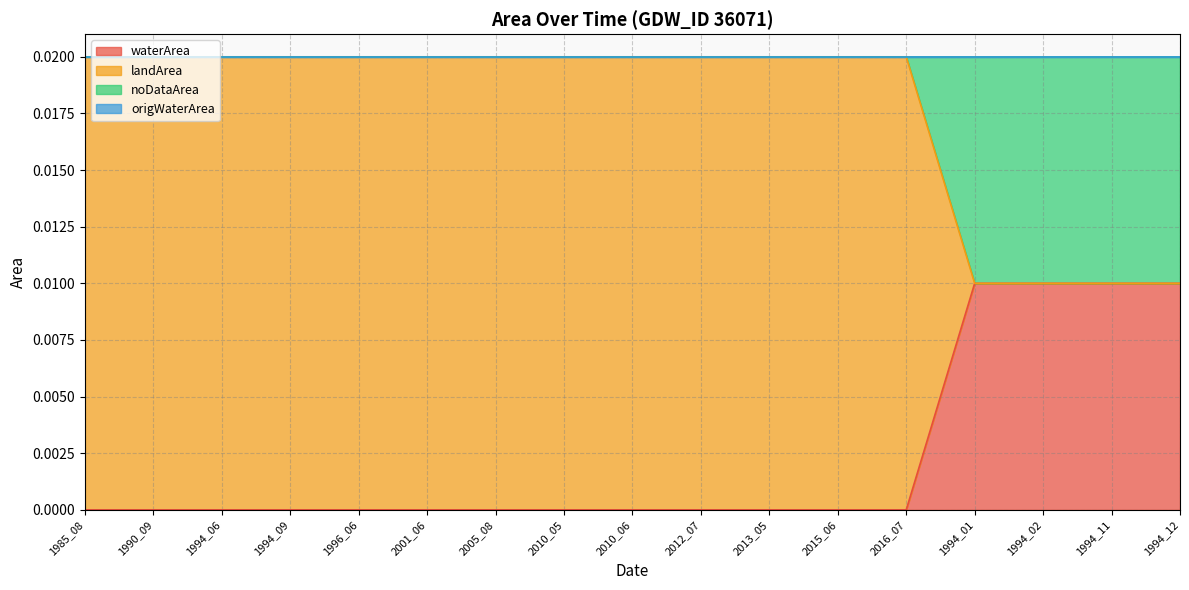

True or false: waterArea has a value of 0.0 at 1994_12.

True